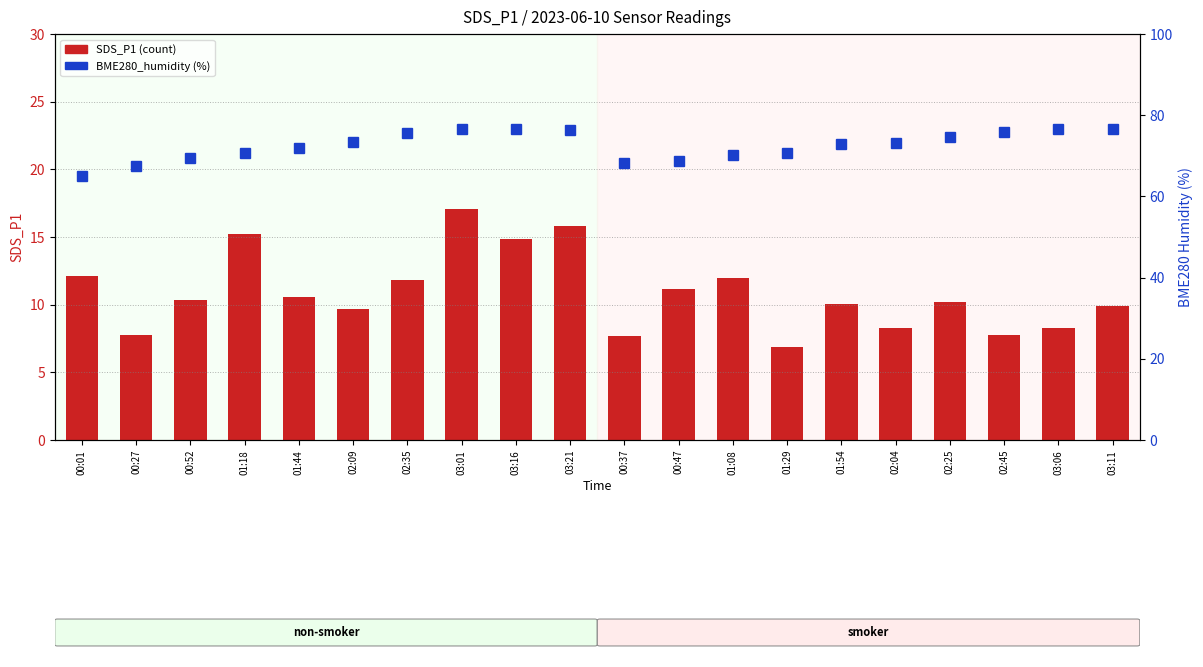

Are the bars horizontal?

No